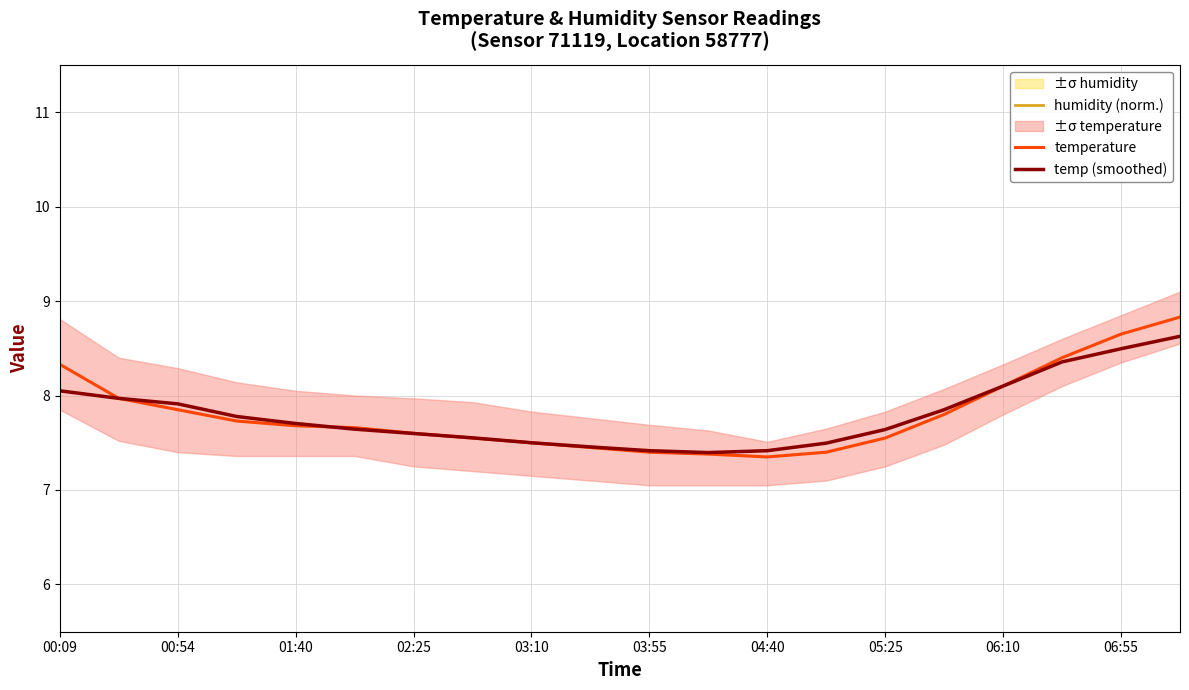

In humidity (norm.), how many points are lower than both neighbors (excluding endpoints)?

1